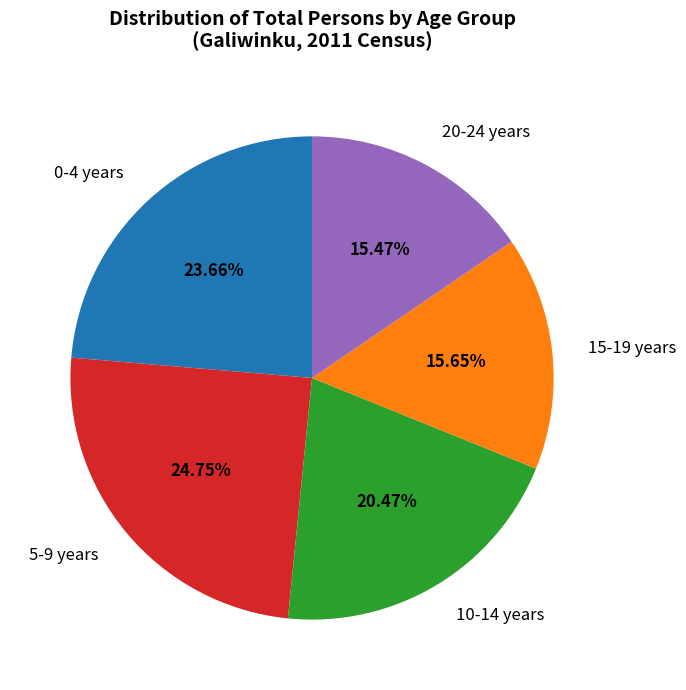

What percentage is the 15-19 years slice, to the nearest percent?

16%